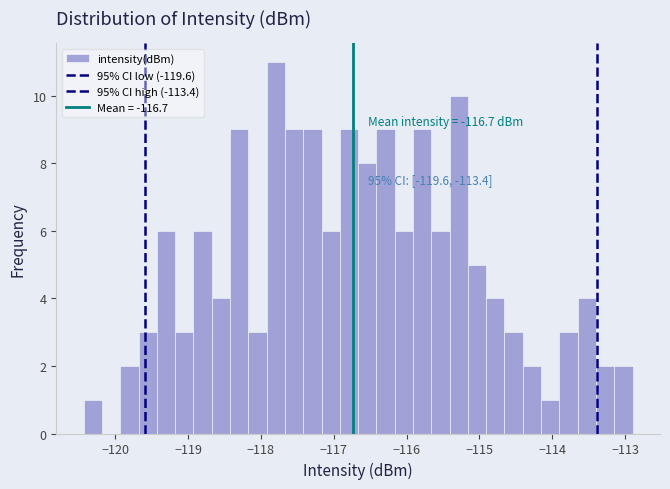

Around what value on the x-axis is the tallest bar? Give the approximate position of its centre, as read against the axis.

-117.8